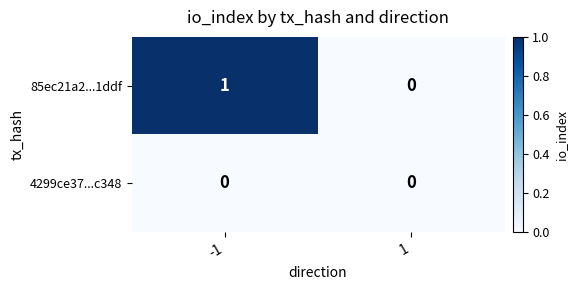

Reading right to left, what are all the values shown in this chart?

85ec21a2...1ddf: 0	1
4299ce37...c348: 0	0